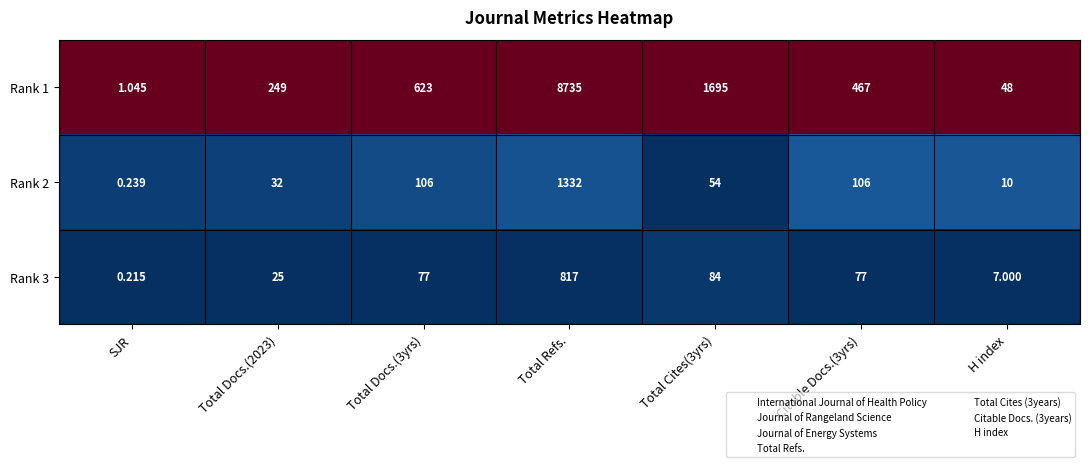

Is the value of Rank 2 at Total Docs.(2023) greater than the value of Rank 1 at Total Docs.(2023)?

No